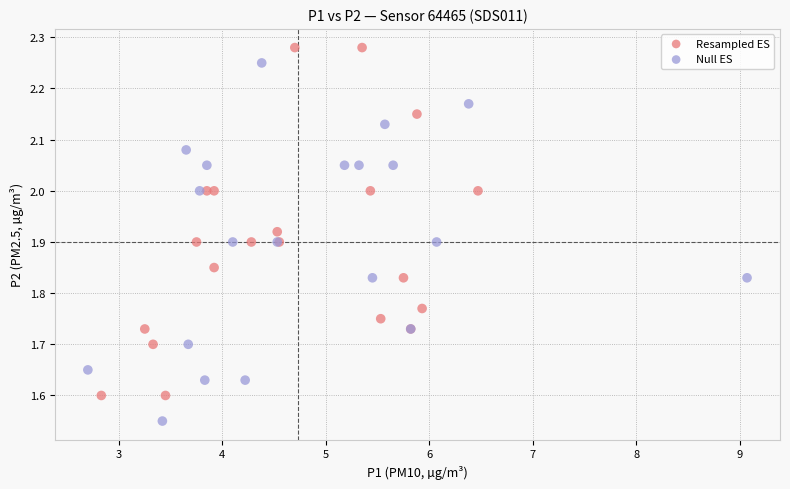

Which series reaches the minimum Y coordinate?

Null ES